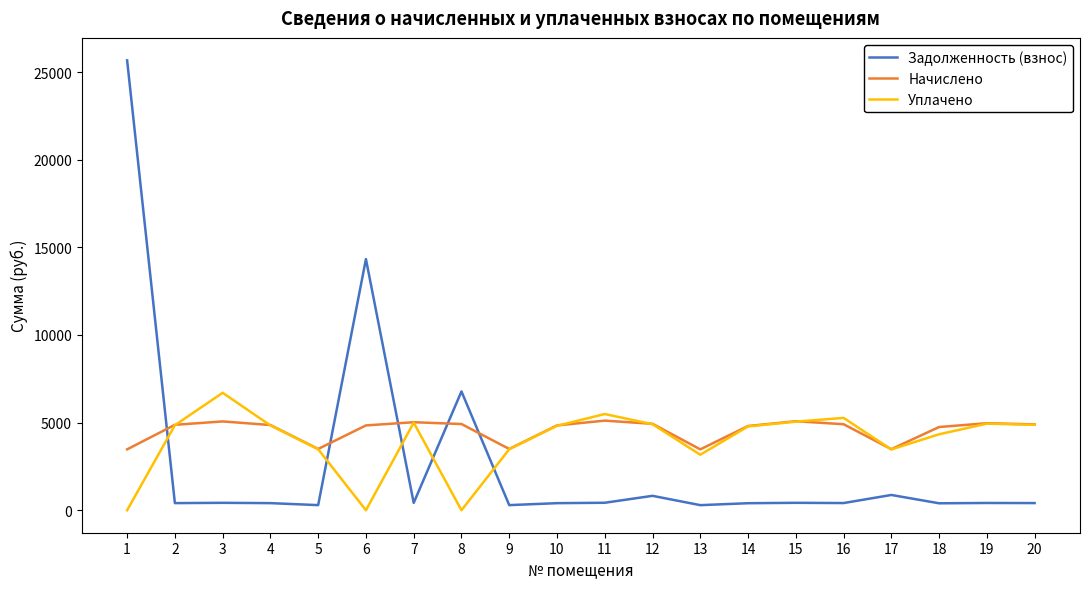

What are all the series names shown in the legend?

Задолженность (взнос), Начислено, Уплачено